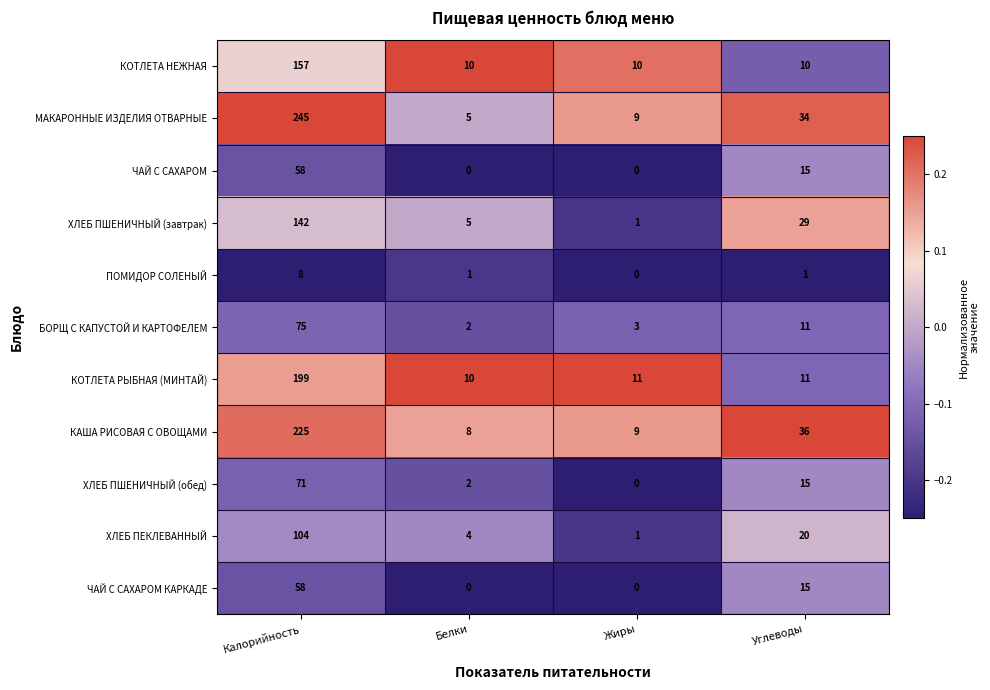

Which series changed the most between Белки and Углеводы?

МАКАРОННЫЕ ИЗДЕЛИЯ ОТВАРНЫЕ